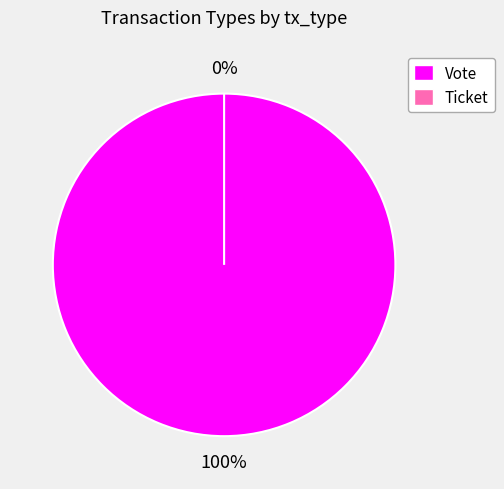

Which category has the smallest portion of the pie?

Ticket